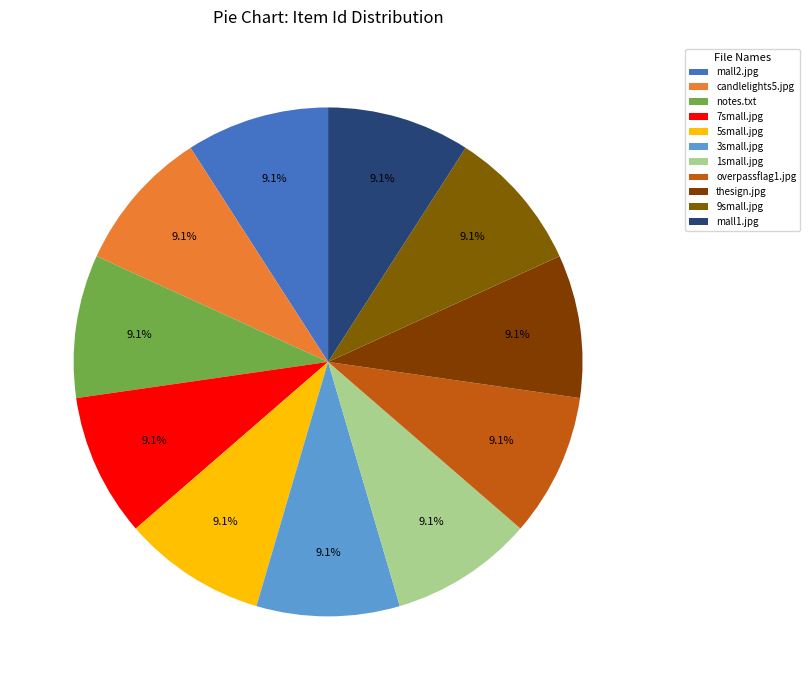

What is the smallest slice in the pie chart?

mall1.jpg